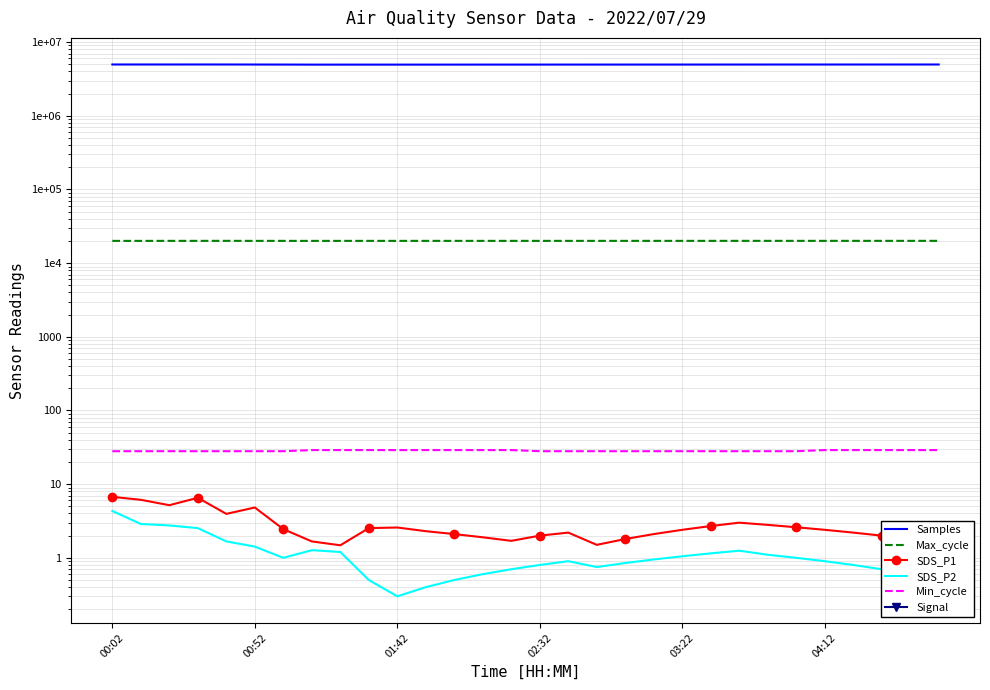

Where is Min_cycle nearest to the value 28?

00:02